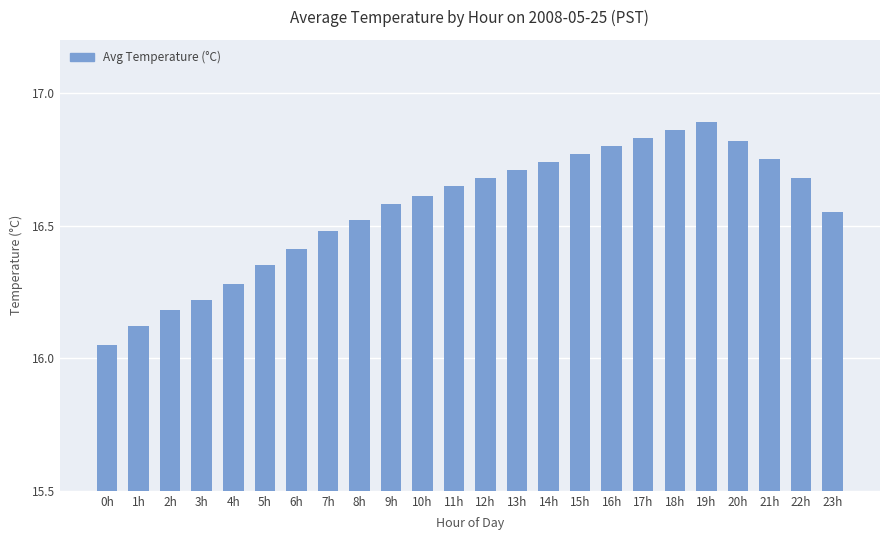

What position from the right is 19h?

5